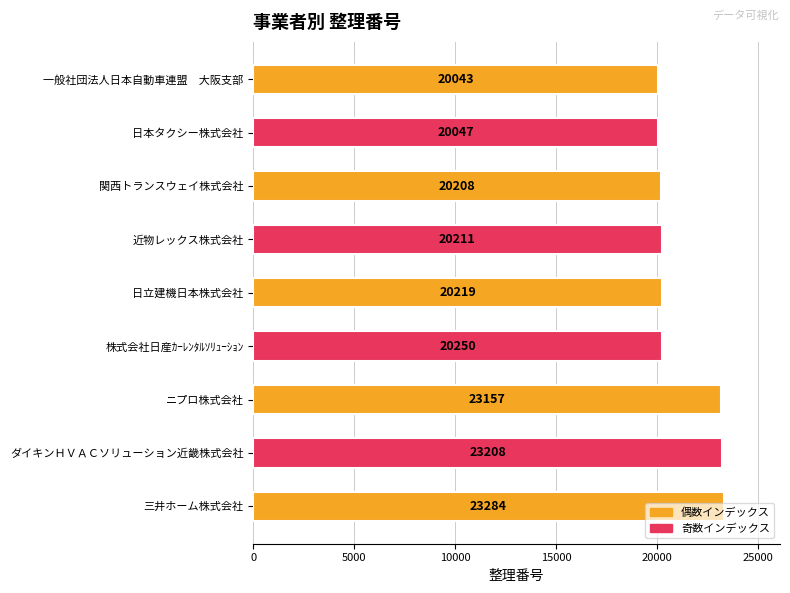

Where is the data nearest to the value 21663?

株式会社日産ｶｰﾚﾝﾀﾙｿﾘｭｰｼｮﾝ